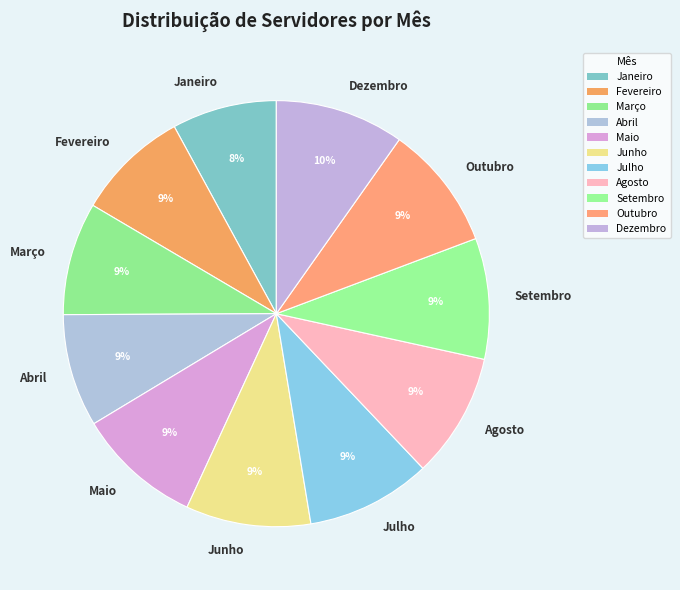

What percentage is the Maio slice, to the nearest percent?

9%